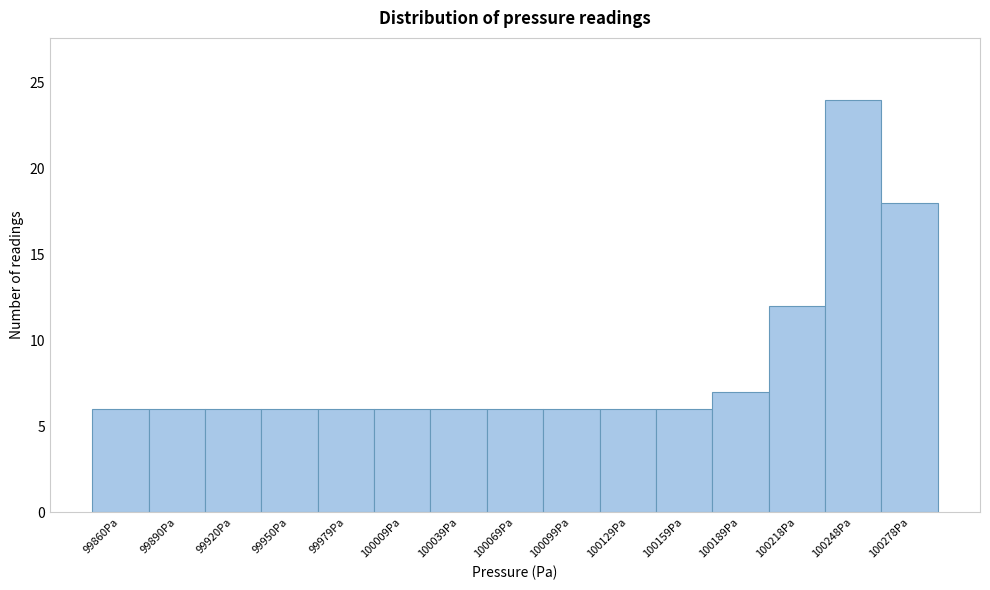

Reading left to right, list all the values displayed in this chart.

99860Pa=6	99890Pa=6	99920Pa=6	99950Pa=6	99979Pa=6	100009Pa=6	100039Pa=6	100069Pa=6	100099Pa=6	100129Pa=6	100159Pa=6	100189Pa=7	100218Pa=12	100248Pa=24	100278Pa=18